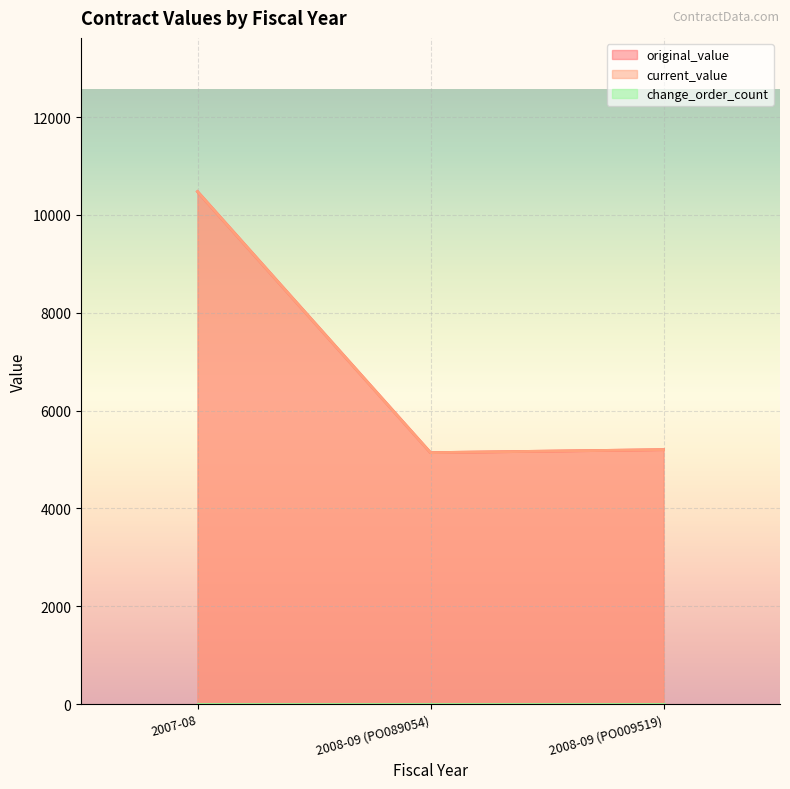

Does the chart display data point markers on the line(s)?

No